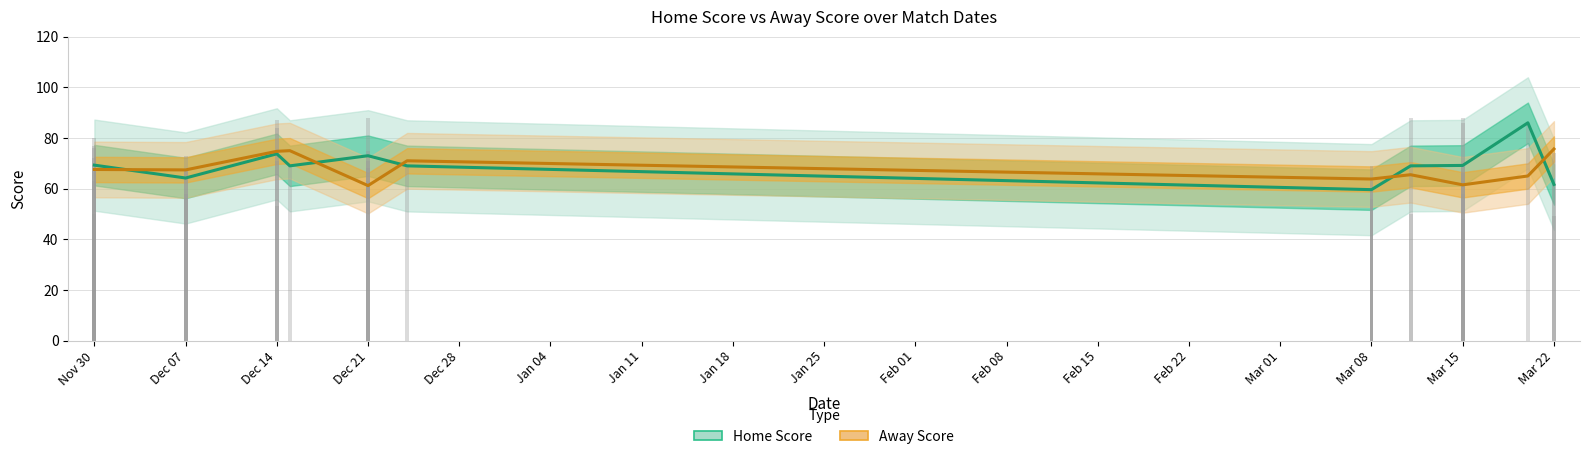

Are the bars horizontal?

No